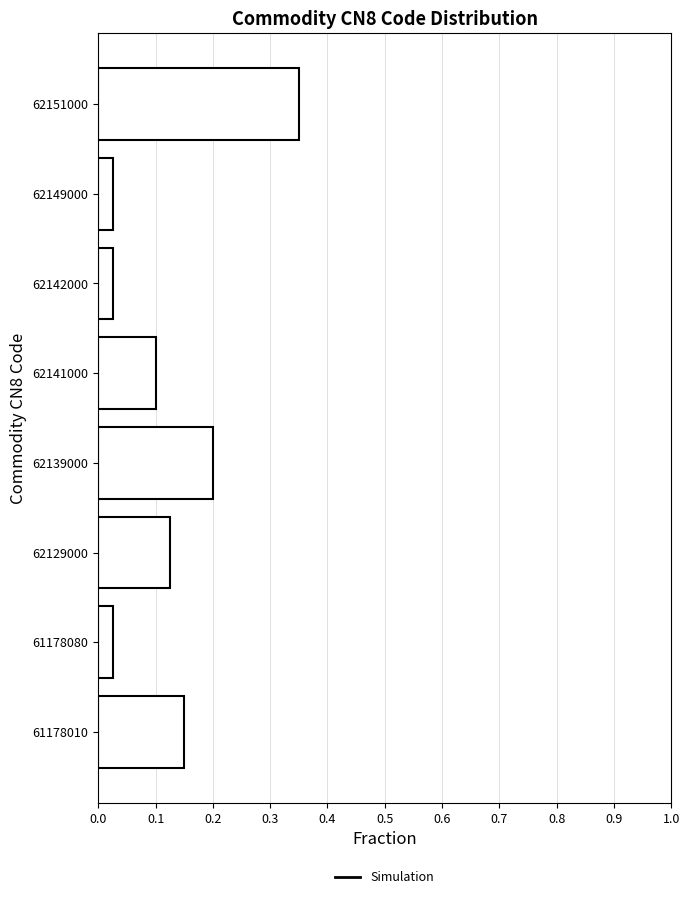

Is it true that the value at 62139000 is 0.2?

True